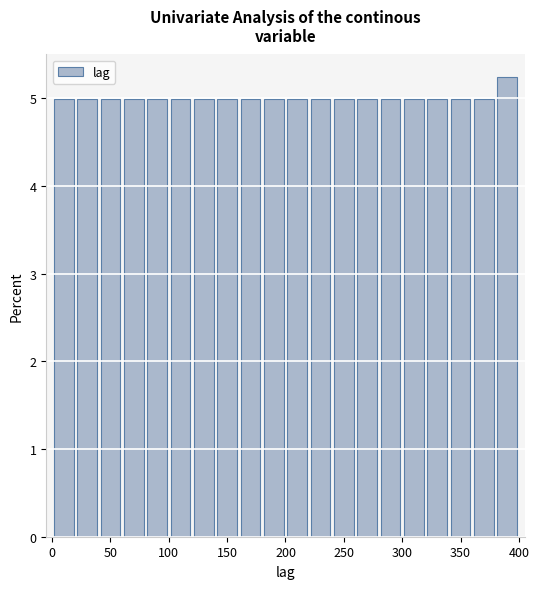

How tall is the bar that spans 200 to 220 on the x-axis? The values are not printed on the chart, so give them approximately, as read against the axis.

5.0